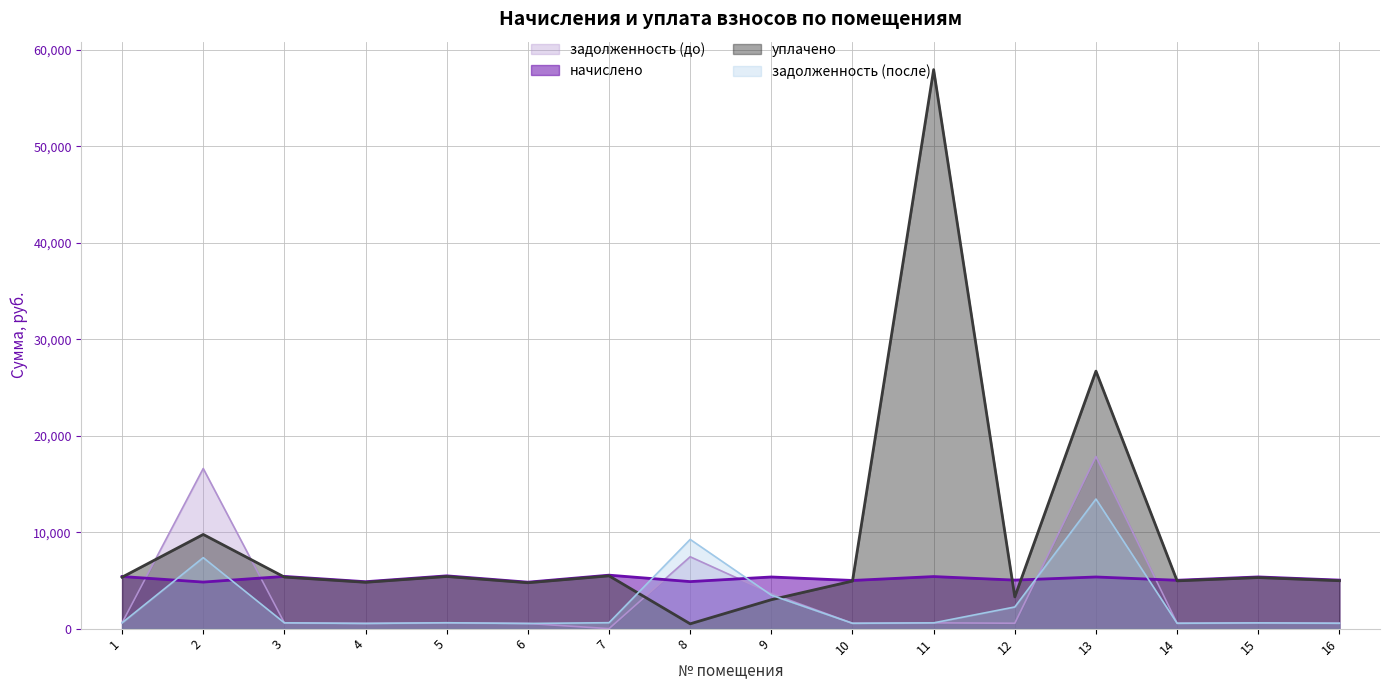

What is the value of the задолженность (после) point at the 14th from the left?

557.3